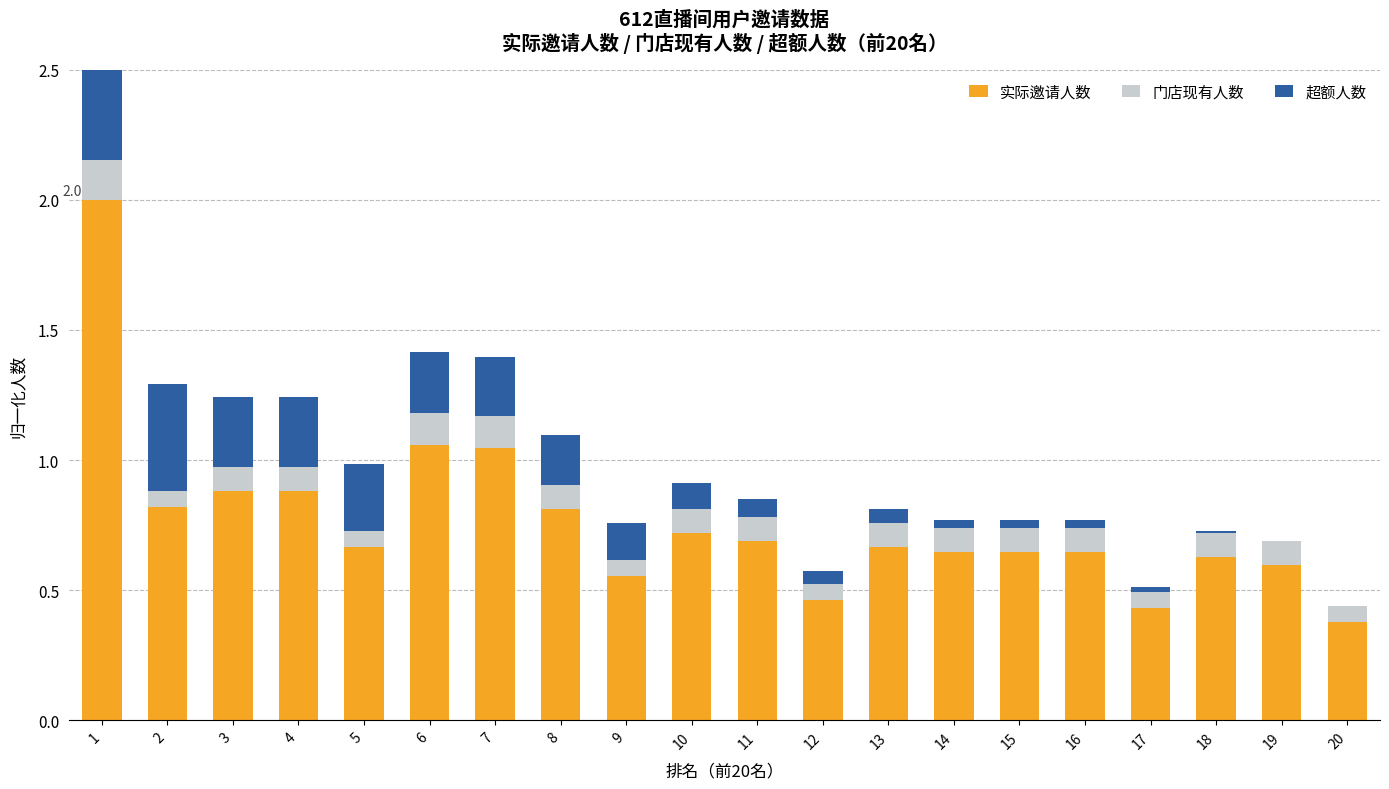

What is the value of the 实际邀请人数 bar at the 12th from the left?

0.5